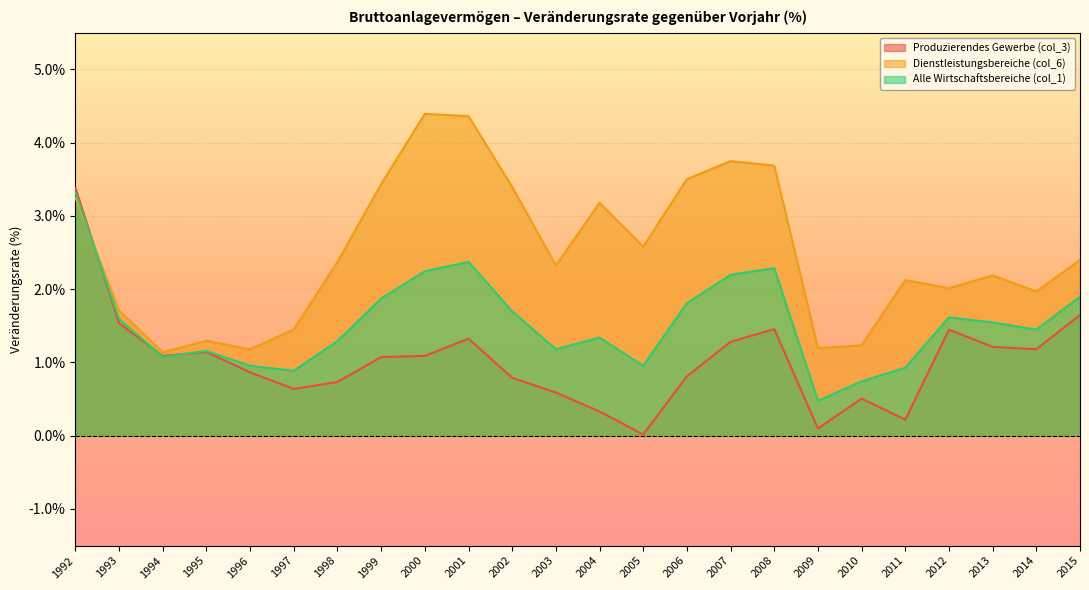

How many distinct data groups are displayed?

3